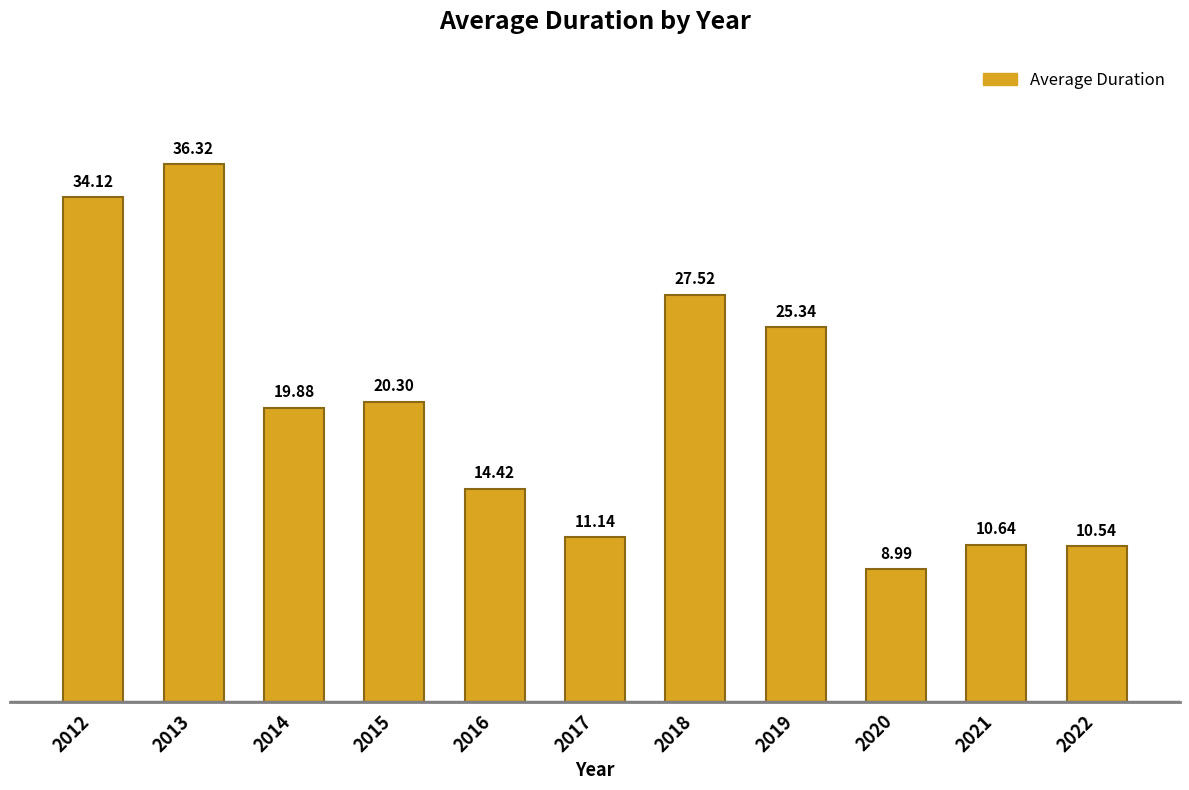

What is the change in value from 2016 to 2018?

+13.1